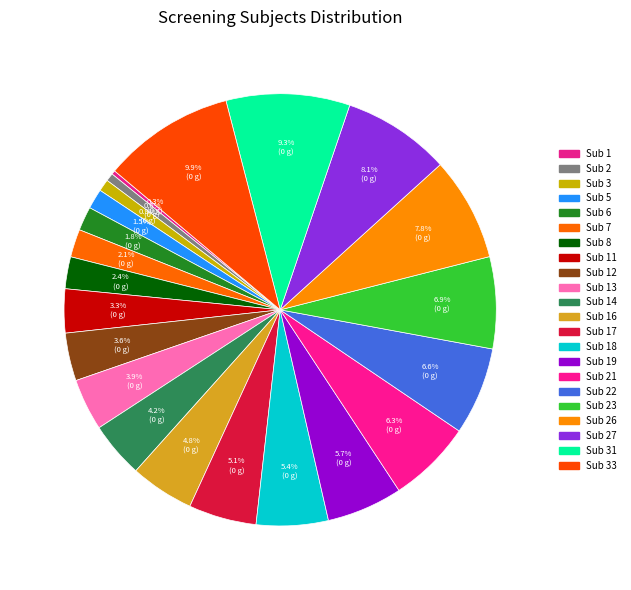

How many slices are in this pie chart?

22